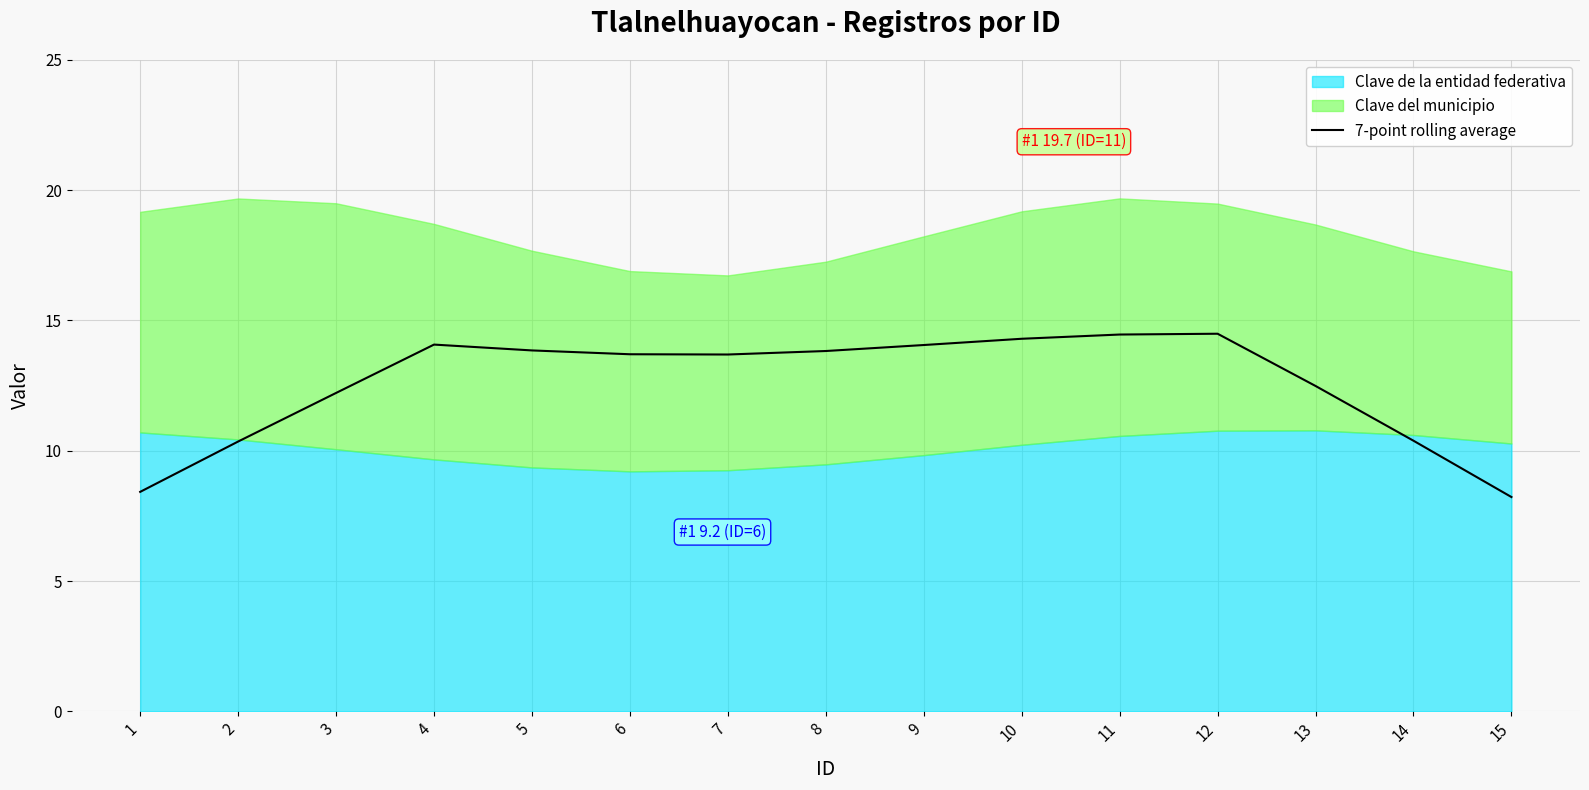

The value of 7-point rolling average at 1 is 8.4. True or false?

True